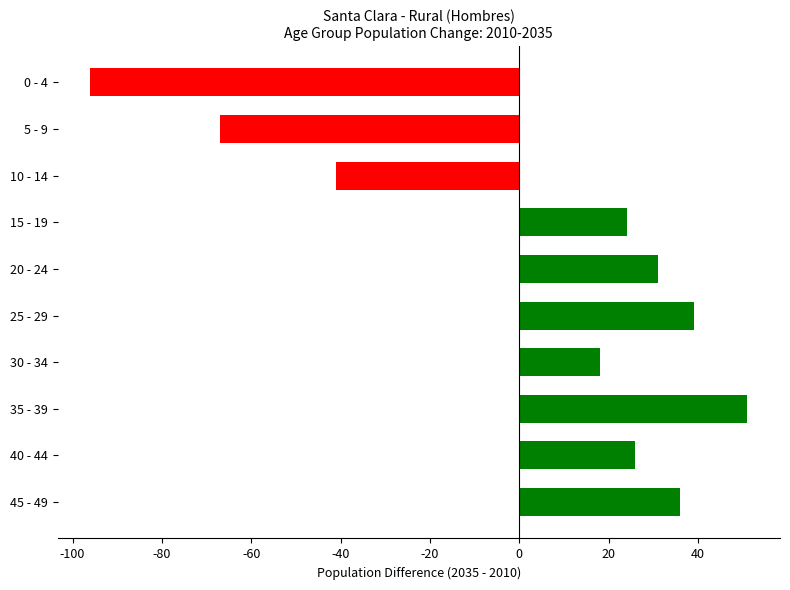

Rank the categories by value from lowest to highest.

0 - 4, 5 - 9, 10 - 14, 30 - 34, 15 - 19, 40 - 44, 20 - 24, 45 - 49, 25 - 29, 35 - 39